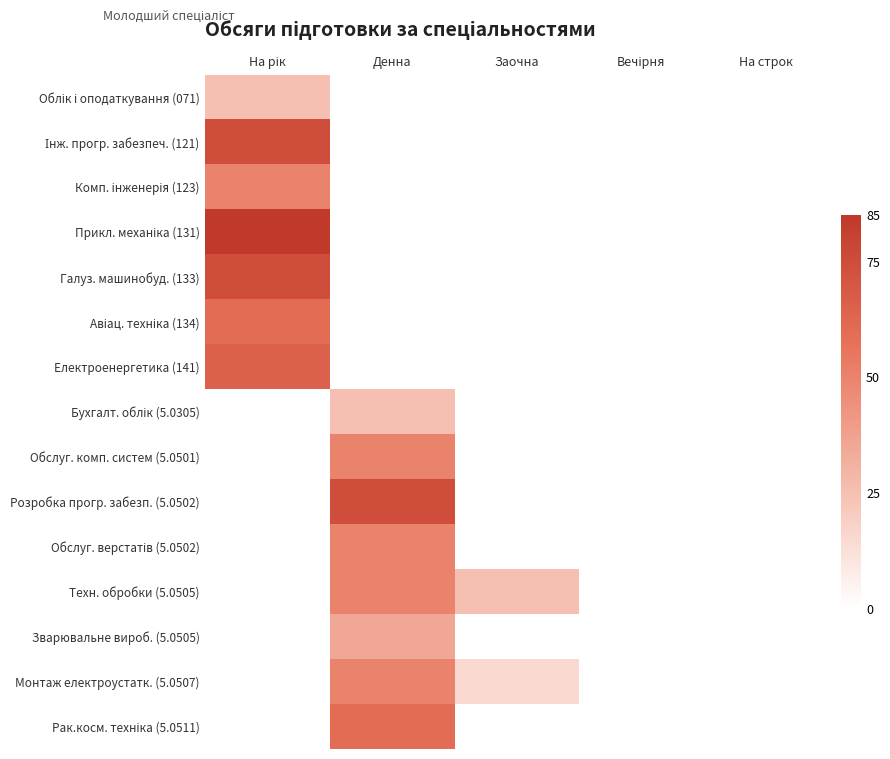

At На строк, list the series in order from smallest to largest.

Облік і оподаткування (071), Інж. прогр. забезпеч. (121), Комп. інженерія (123), Прикл. механіка (131), Галуз. машинобуд. (133), Авіац. техніка (134), Електроенергетика (141), Бухгалт. облік (5.0305), Обслуг. комп. систем (5.0501), Розробка прогр. забезп. (5.0502), Обслуг. верстатів (5.0502), Техн. обробки (5.0505), Зварювальне вироб. (5.0505), Монтаж електроустатк. (5.0507), Рак.косм. техніка (5.0511)